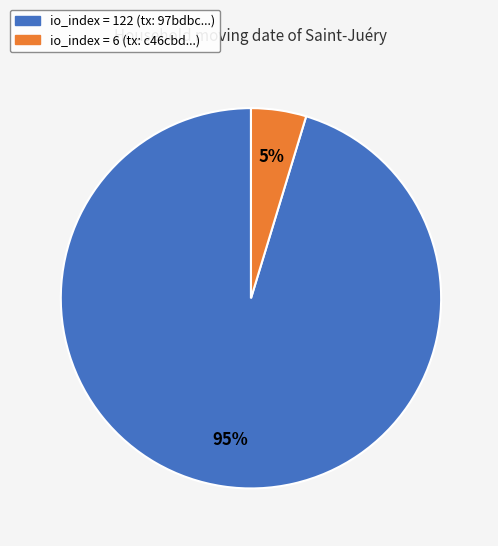

Is there a majority slice in this chart?

Yes